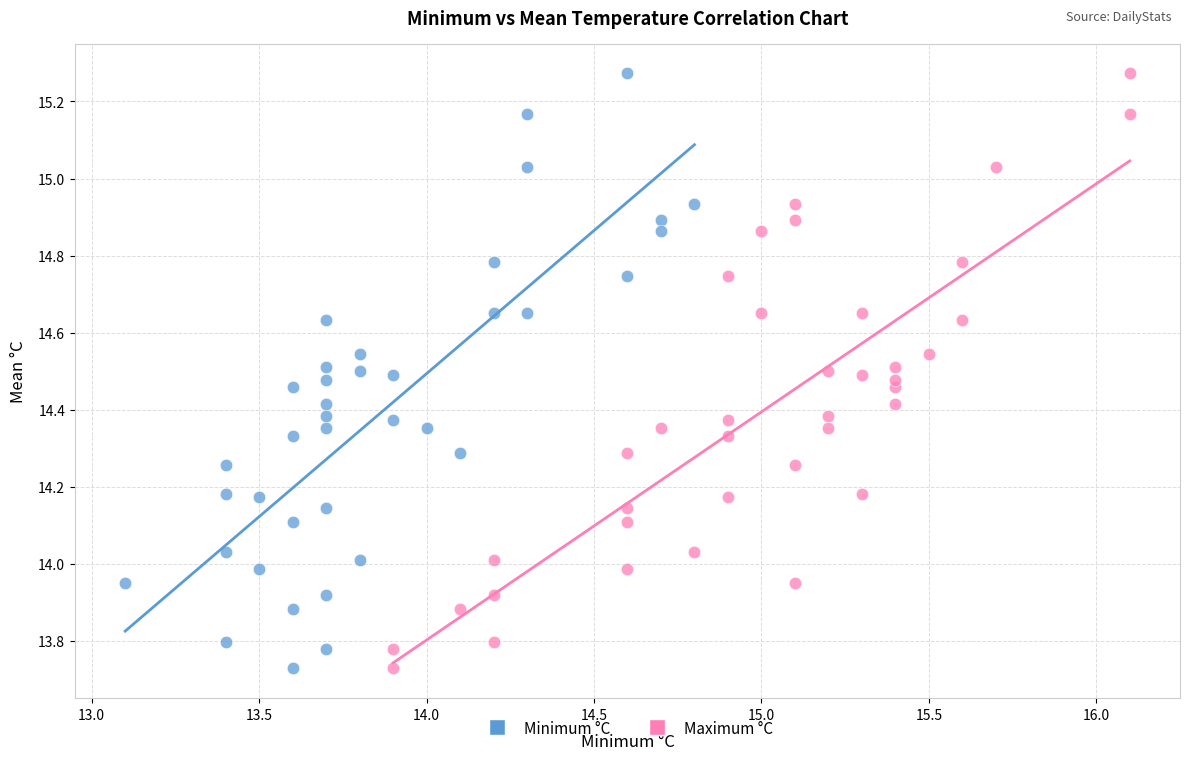

What are all the series names shown in the legend?

Minimum °C, Maximum °C